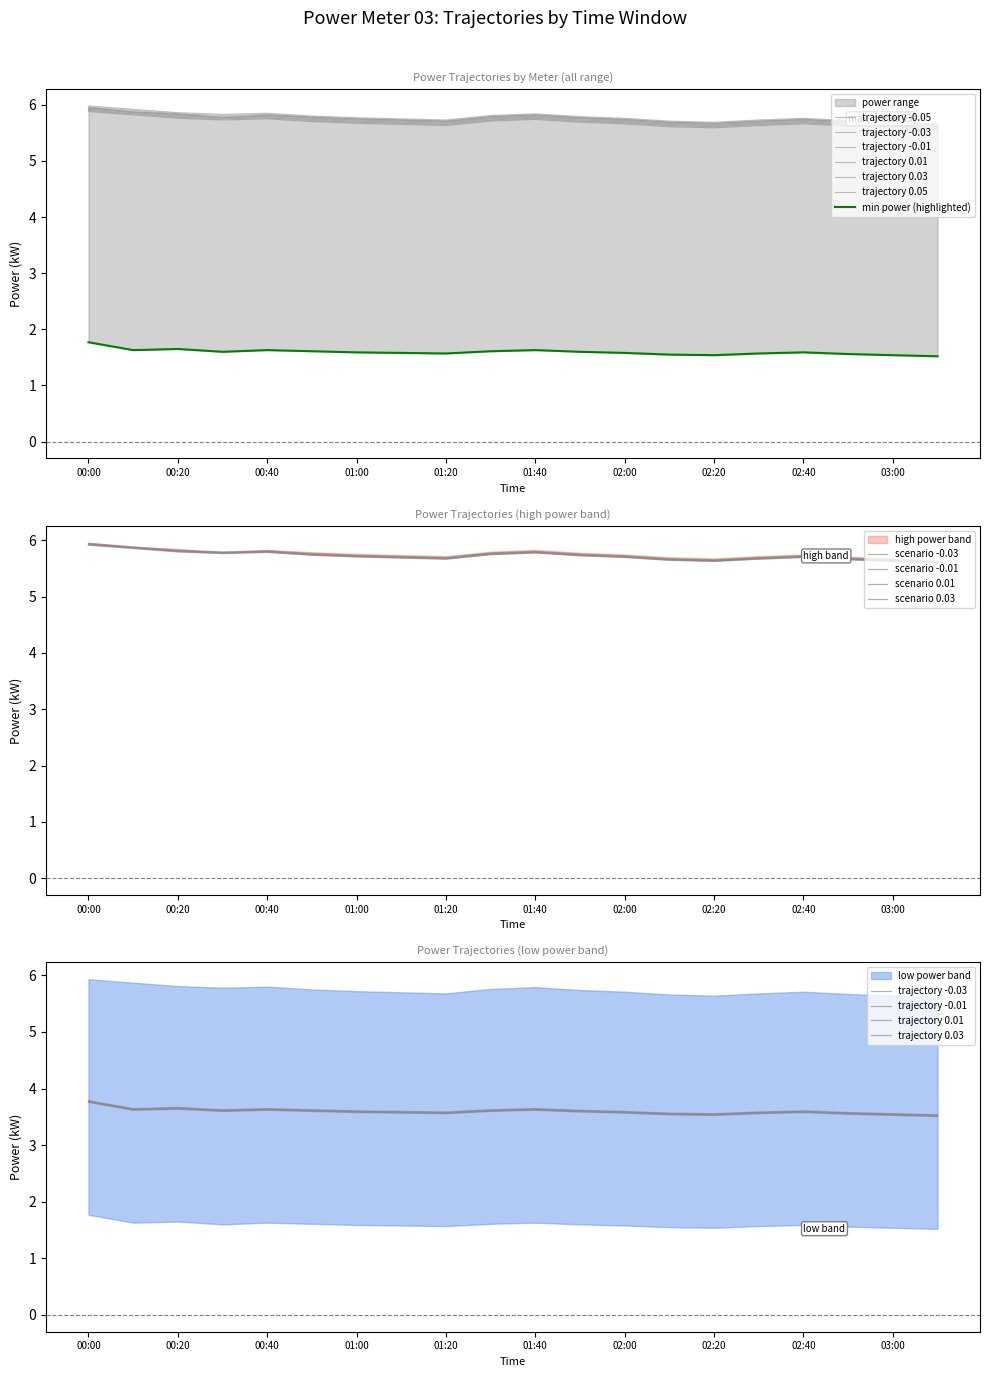

At which category does the chart reach its minimum across all series?

03:10